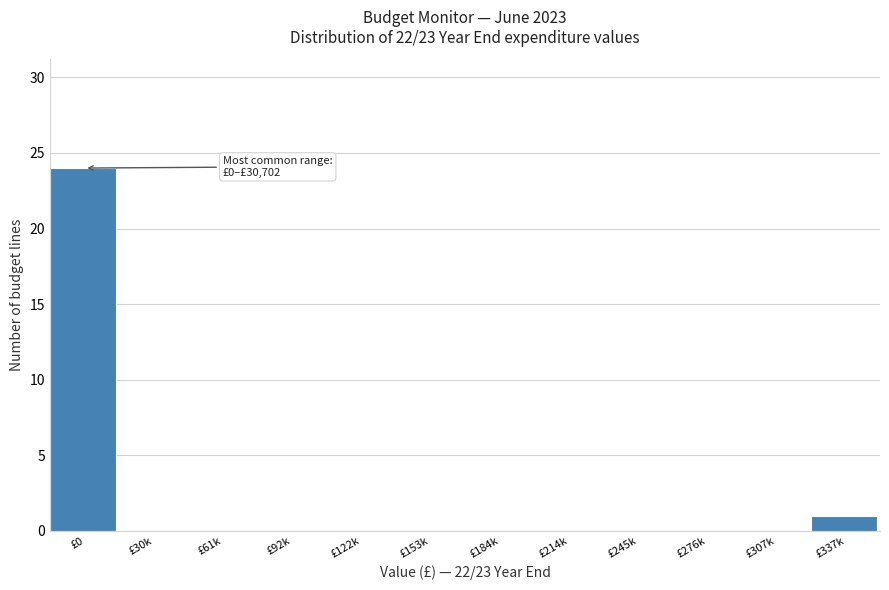

Reading right to left, list all the values displayed in this chart.

£337k=1	£307k=0	£276k=0	£245k=0	£214k=0	£184k=0	£153k=0	£122k=0	£92k=0	£61k=0	£30k=0	£0=24